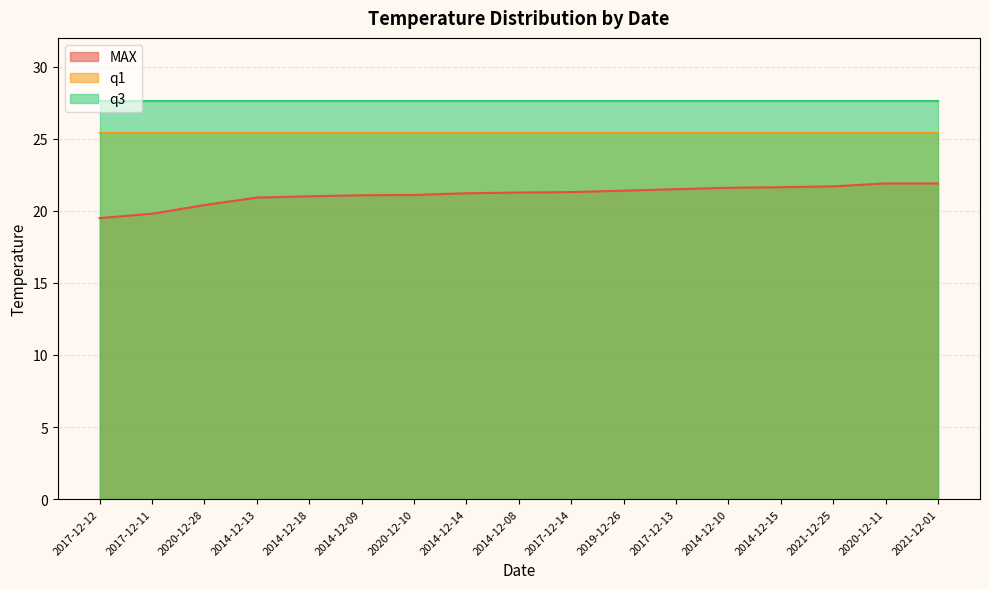

What is the average value of the q3 series?

27.6